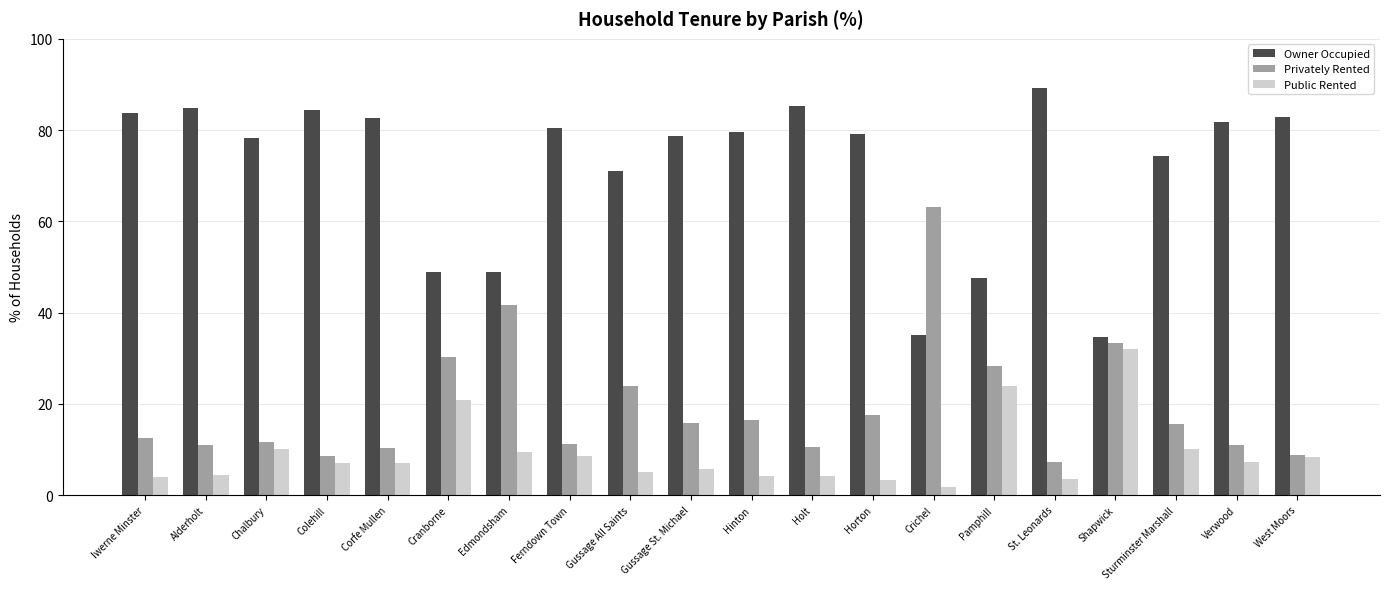

At which label does Public Rented reach its peak?

Shapwick